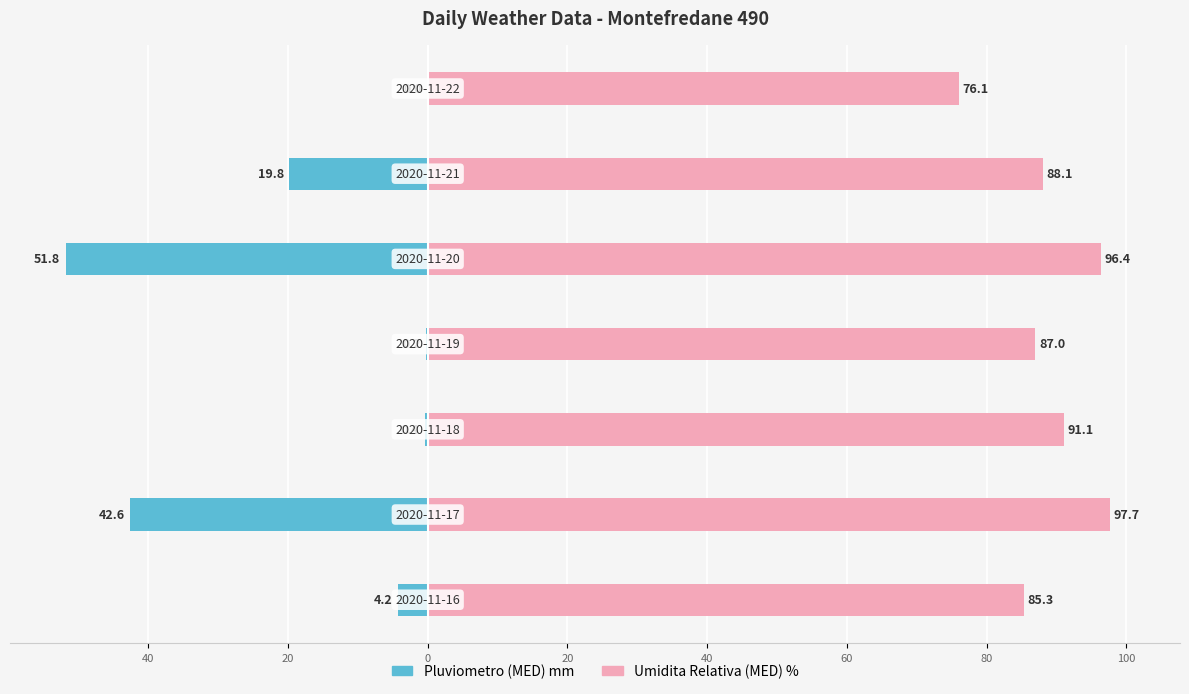

What is the total value across all series at 60?

81.1